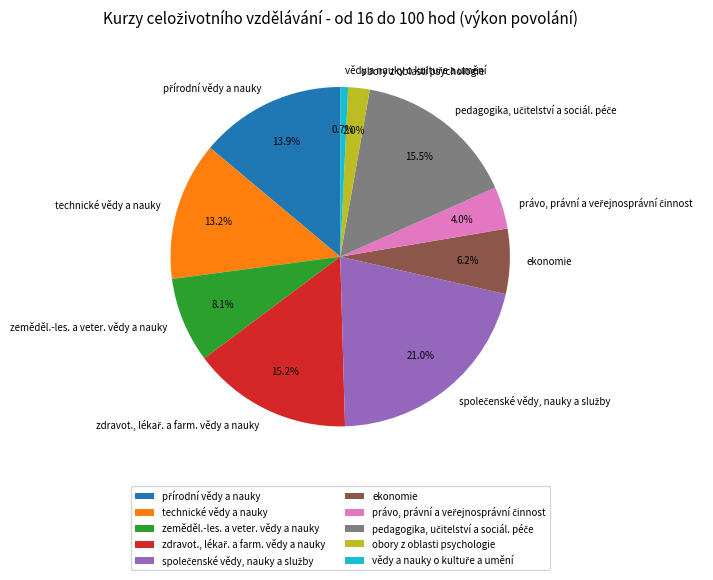

Does technické vědy a nauky account for over 50% of the chart?

No